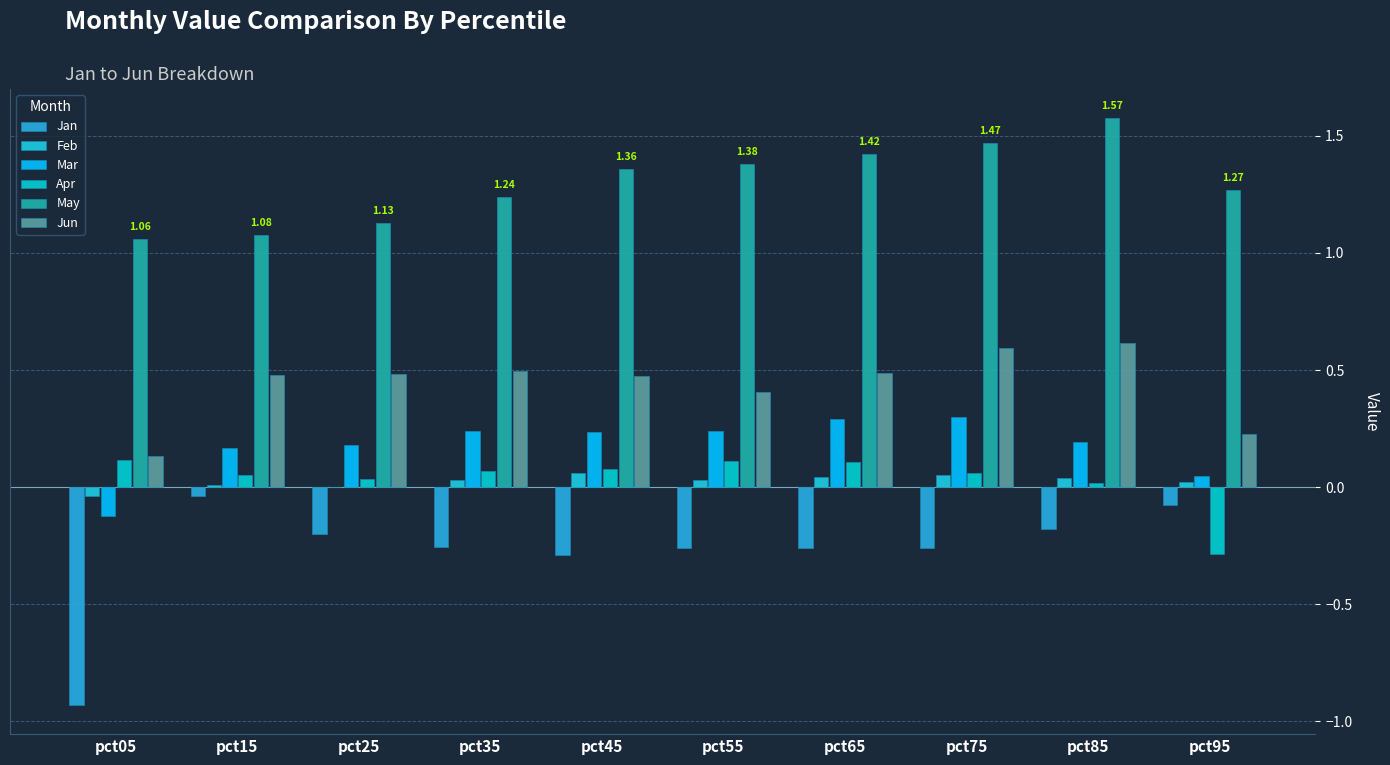

Are the bars horizontal?

No